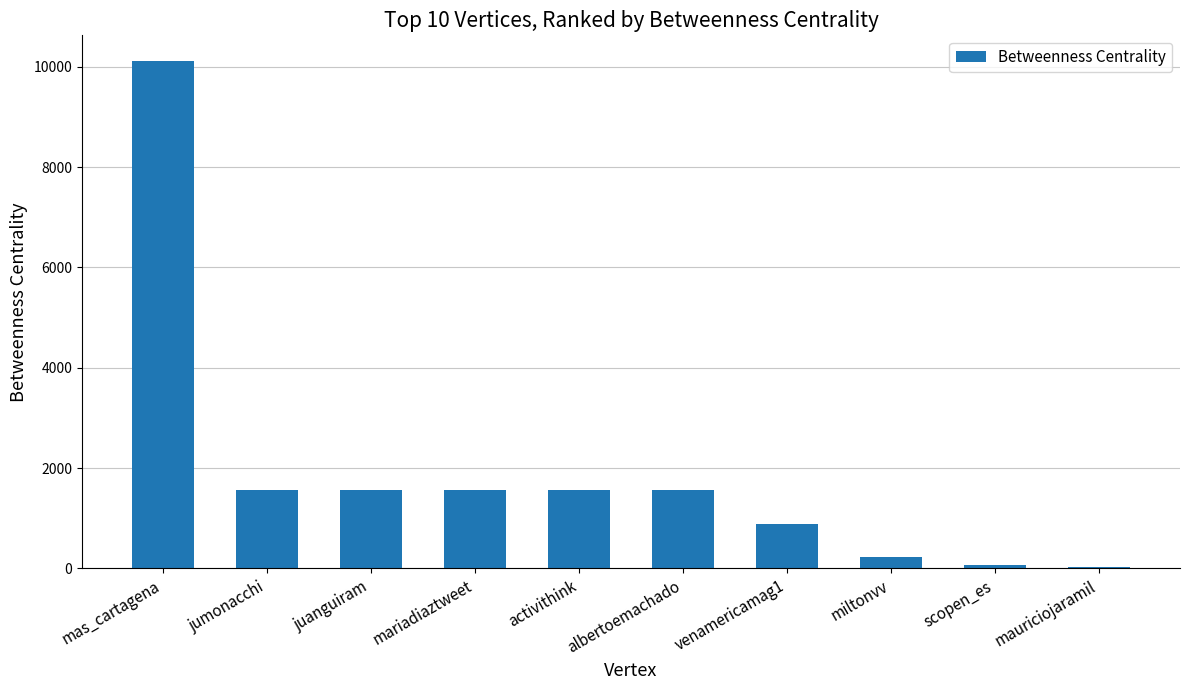

Where does the data first go above 1566?

mas_cartagena